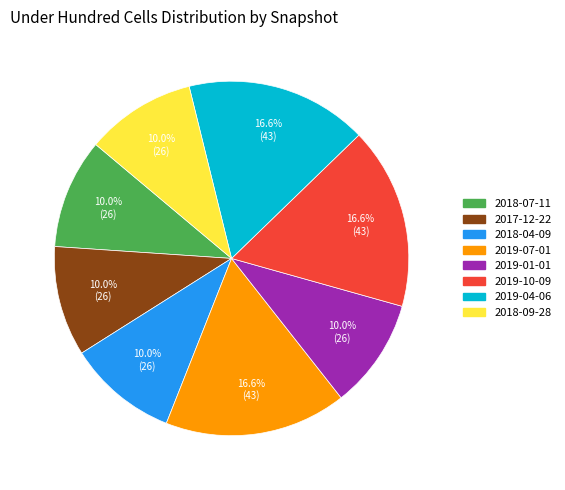

How many segments does this pie chart have?

8